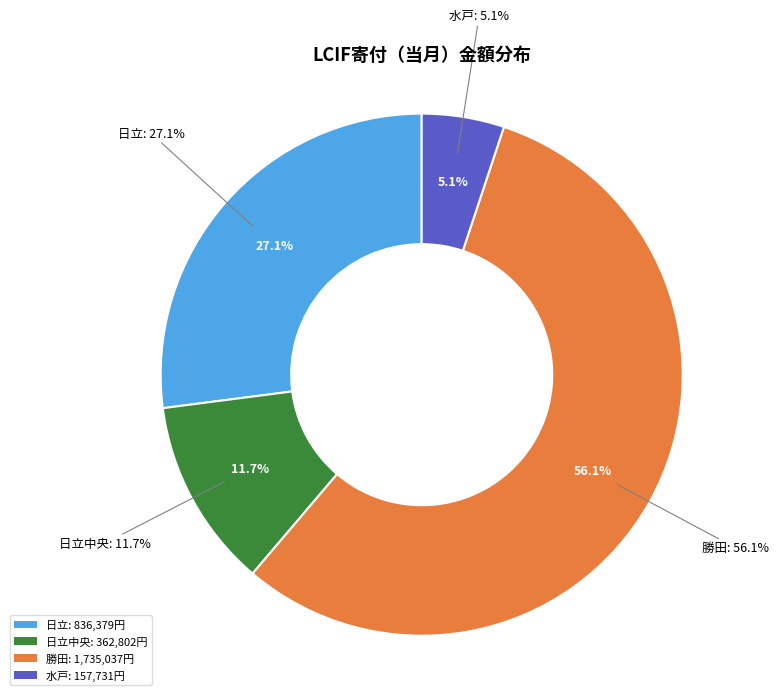

True or false: 勝田 accounts for 56% of the total.

True